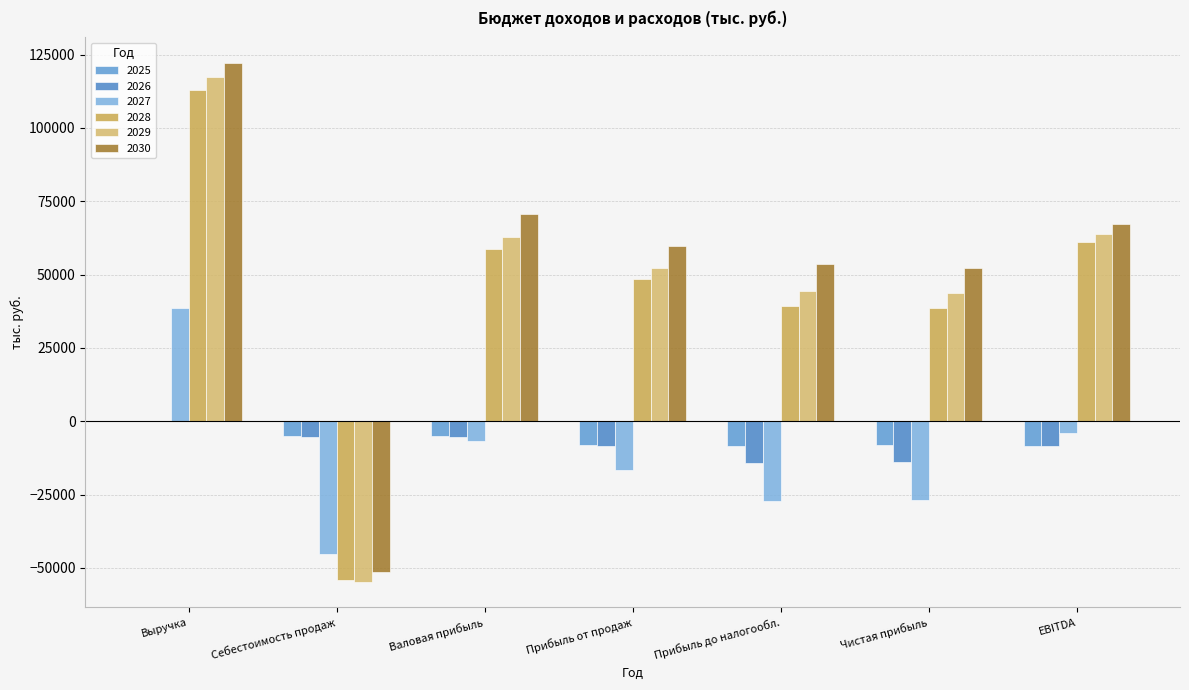

How many categories are shown in the chart?

7